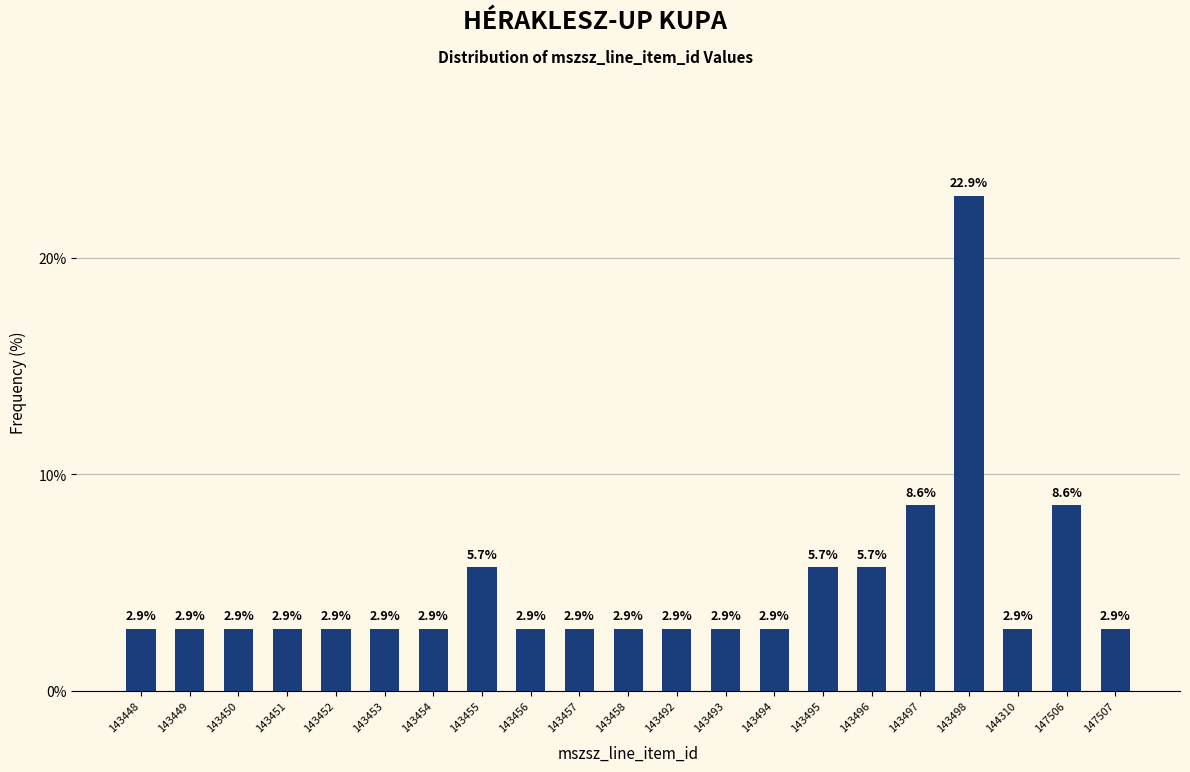

Reading left to right, what are all the values shown in this chart?

143448=2.9	143449=2.9	143450=2.9	143451=2.9	143452=2.9	143453=2.9	143454=2.9	143455=5.7	143456=2.9	143457=2.9	143458=2.9	143492=2.9	143493=2.9	143494=2.9	143495=5.7	143496=5.7	143497=8.6	143498=22.9	144310=2.9	147506=8.6	147507=2.9